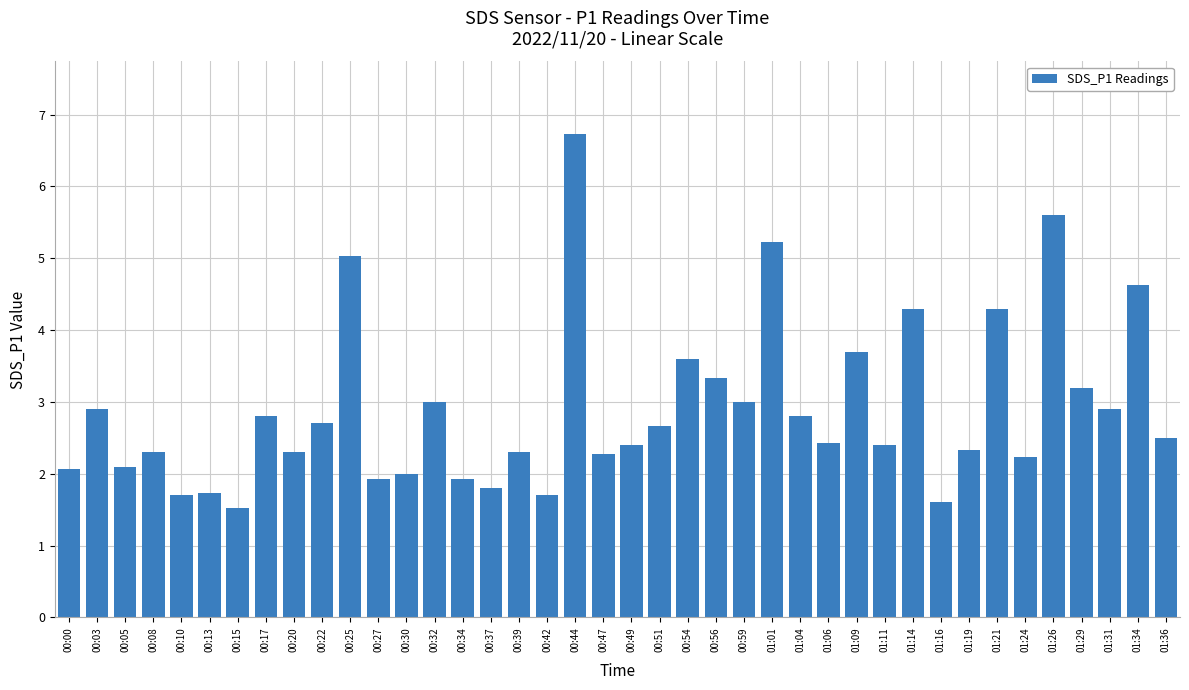

Which category has the highest value across all series?

00:44